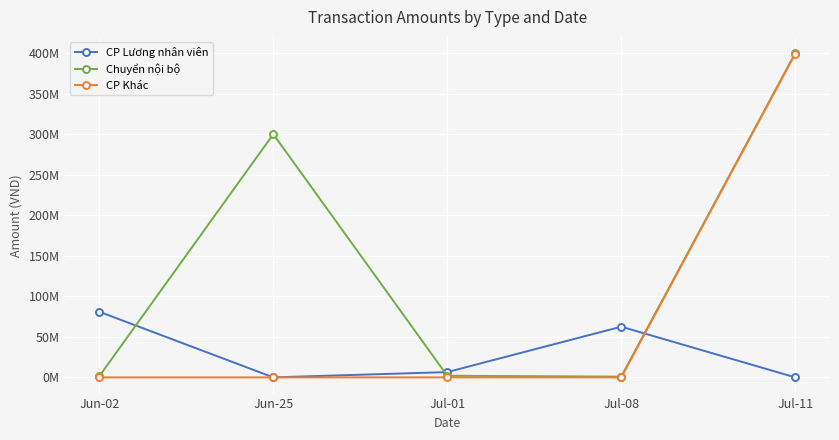

True or false: Chuyển nội bộ has more than 2 points higher than both neighbors.

False